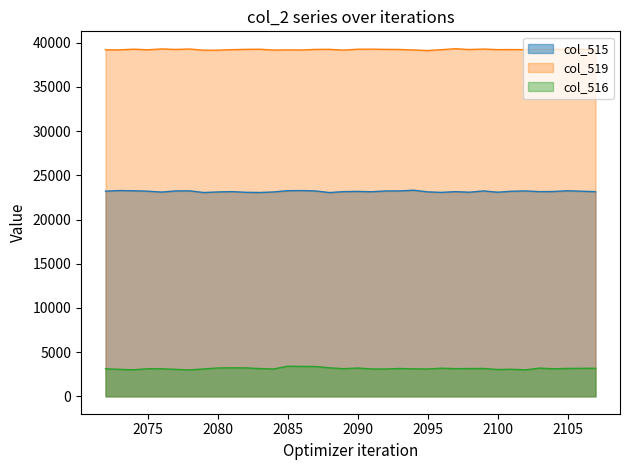

Reading left to right, what are all the values shown in this chart?

23212	23283	23257	23211	23110	23239	23249	23062	23123	23165	23085	23062	23123	23266	23280	23239	23054	23161	23185	23149	23233	23240	23321	23134	23076	23157	23095	23239	23094	23200	23239	23158	23175	23258	23204	23155